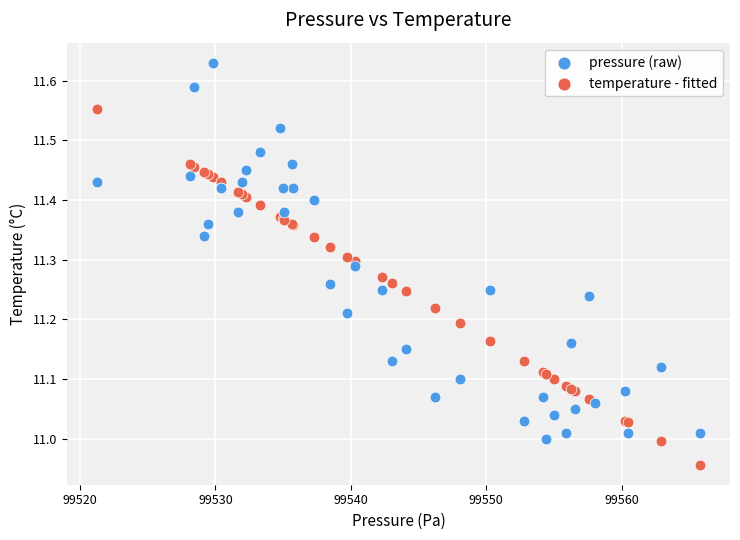

Which series has the widest spread of Y values?

pressure (raw)